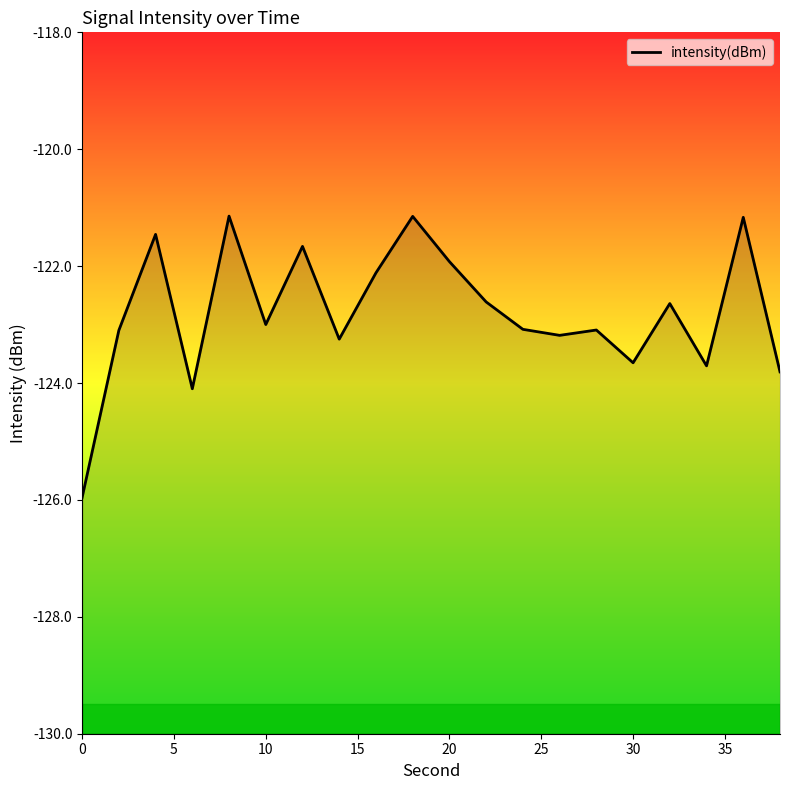

The chart shows a value of -180.2 at 15. True or false?

False